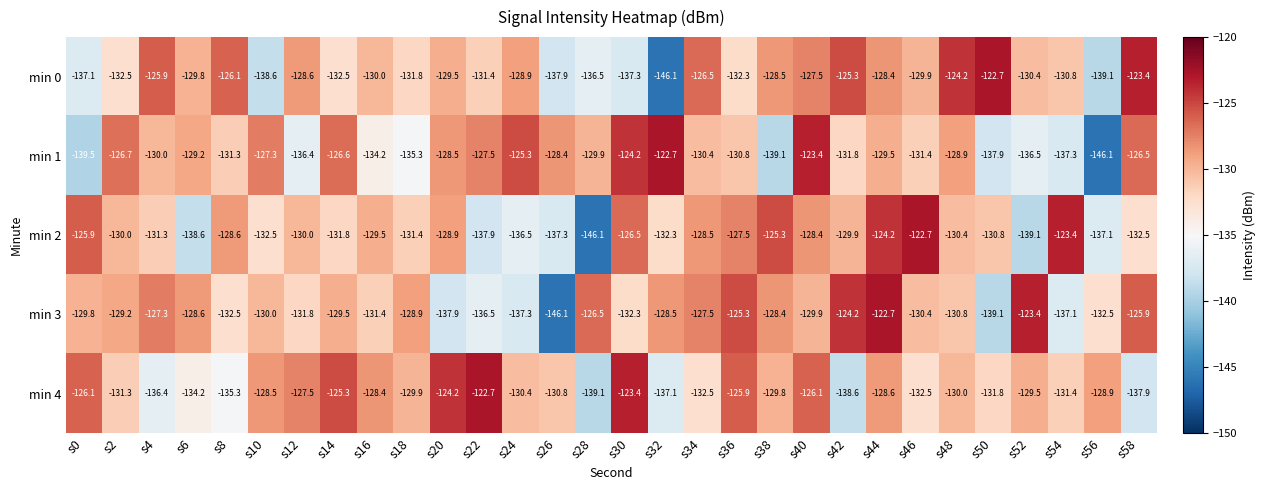

What is the difference between the highest and lowest values at s46?

9.8